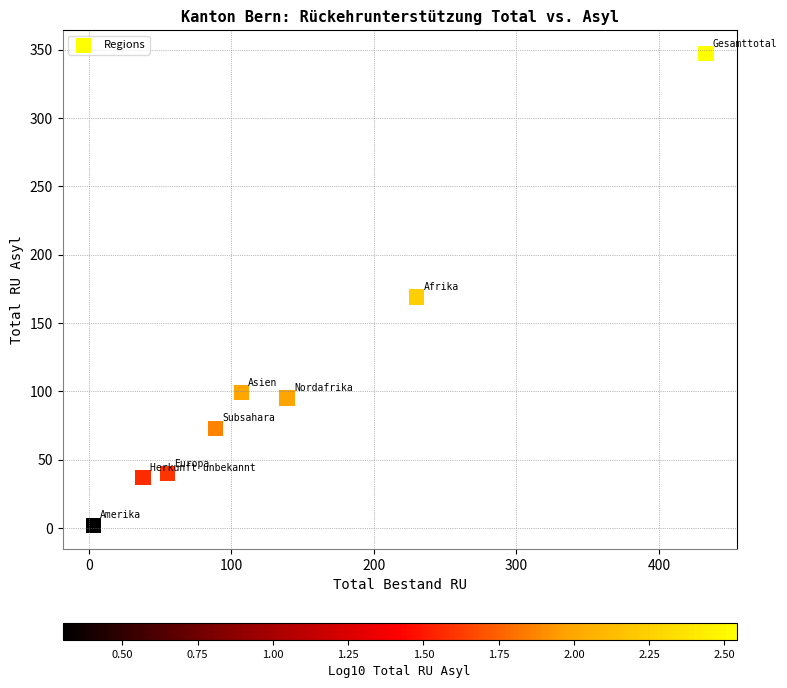

What Y value in the scatter plot is closest to 174?

169